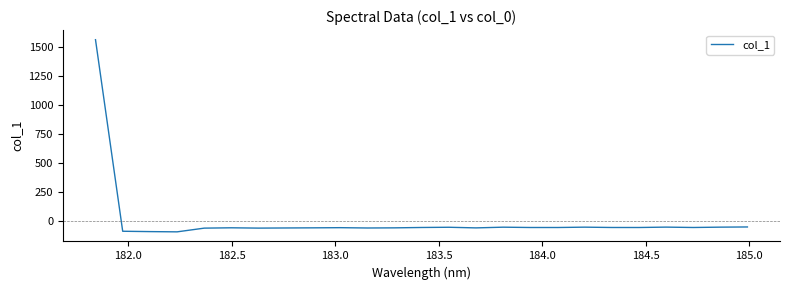

What is the minimum value shown in the chart?

-93.8